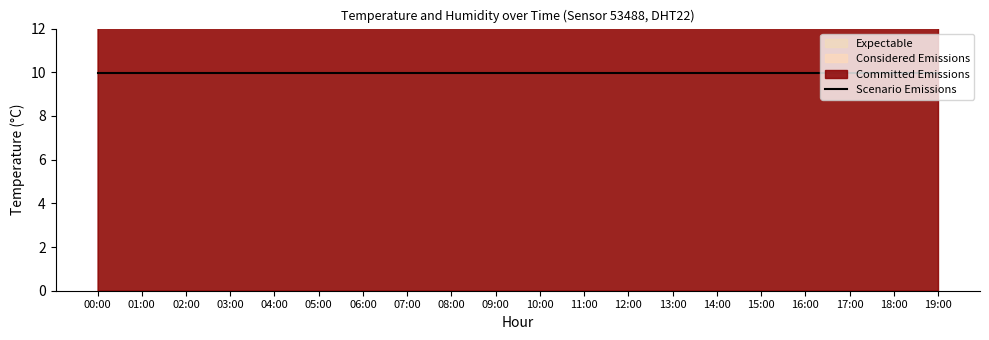

Which category has the highest value across all series?

14:00